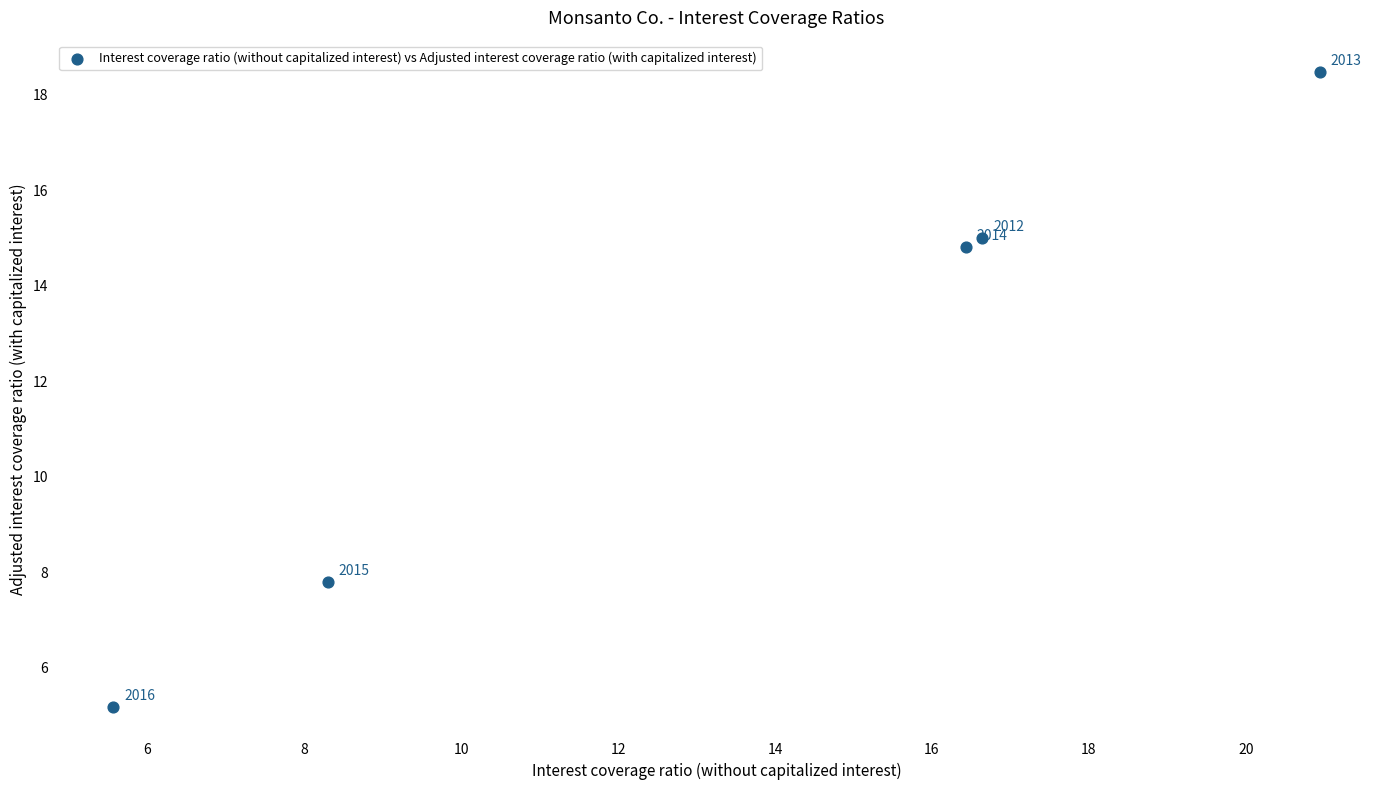

What Y value in the scatter plot is closest to 11?

7.8